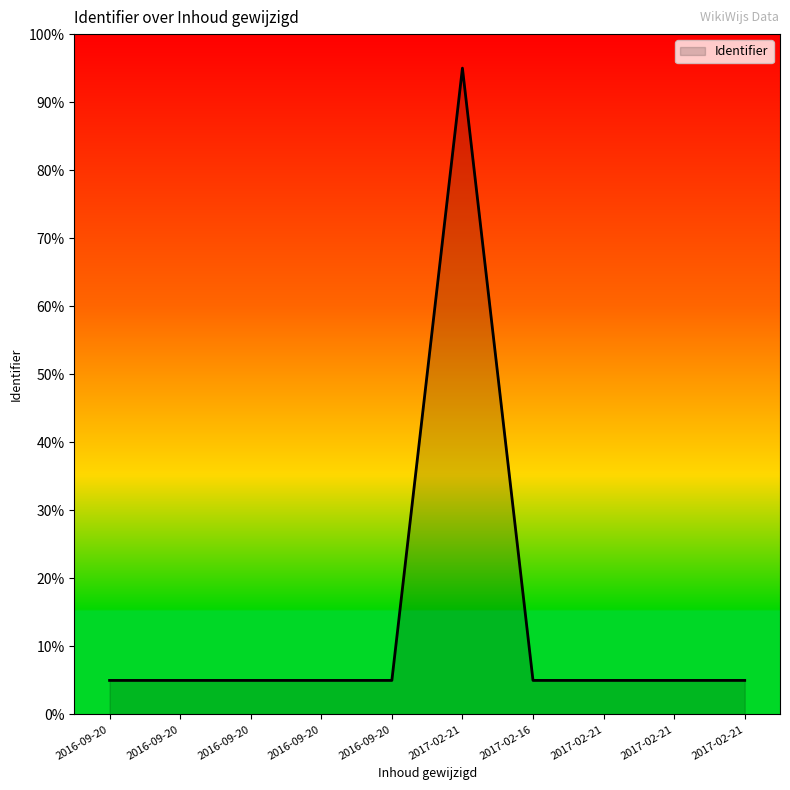

Reading left to right, transcribe all the data shown in this chart.

5.0	5.0	5.0	5.0	5.0	95.0	5.0	5.0	5.0	5.0